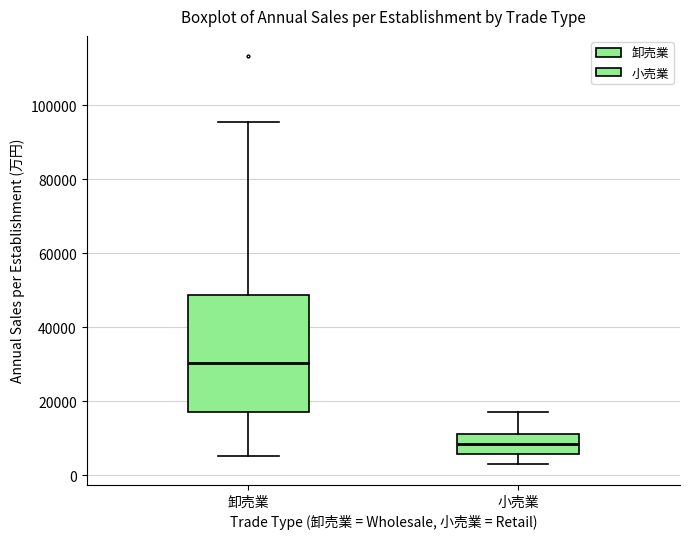

Which box has the highest median line?

卸売業